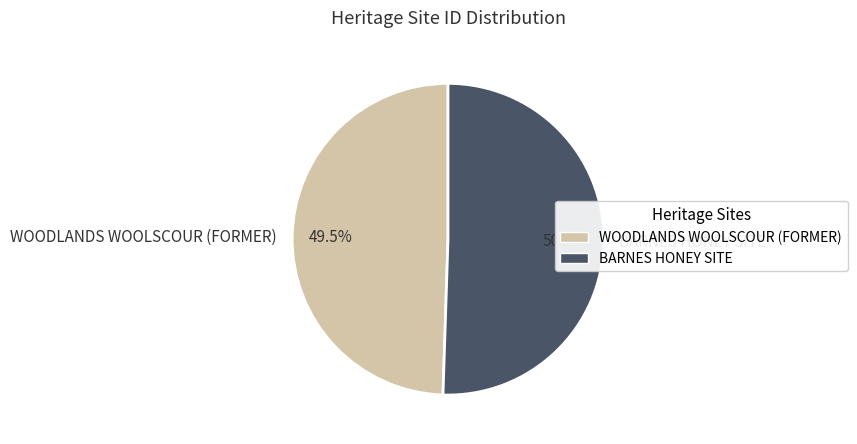

Rank the categories by value from lowest to highest.

WOODLANDS WOOLSCOUR (FORMER), BARNES HONEY SITE